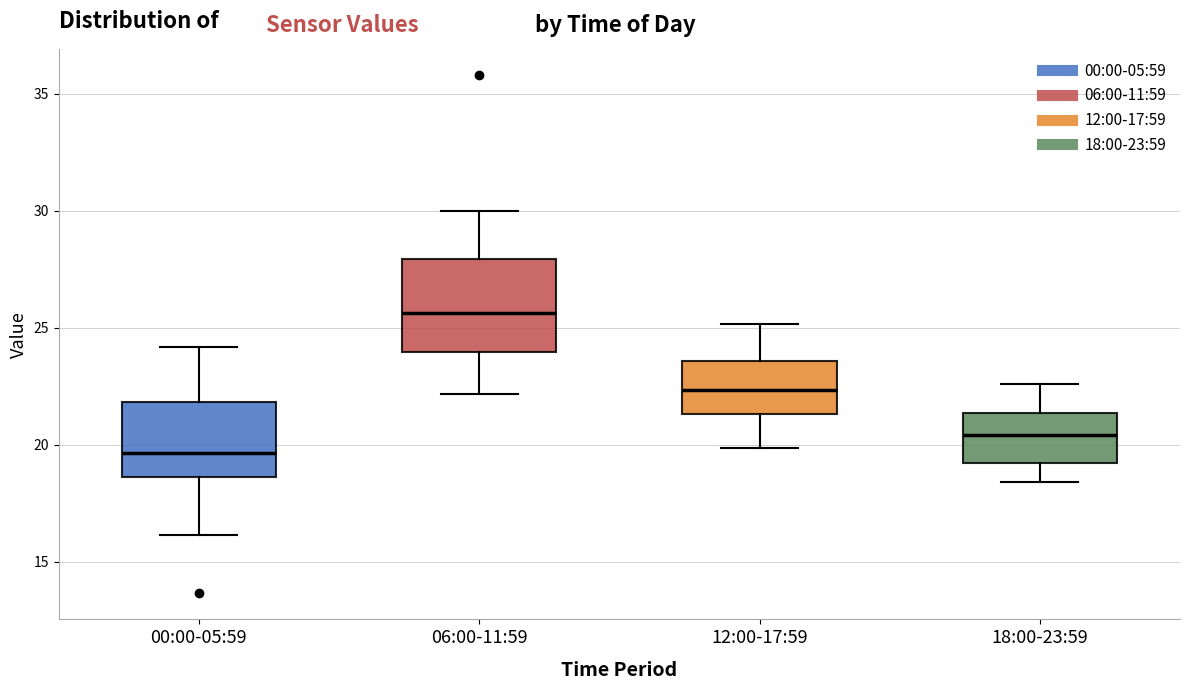

Where does the median line of the box for 12:00-17:59 sit on the y-axis? The values are not printed on the chart, so give them approximately, as read against the axis.

22.5